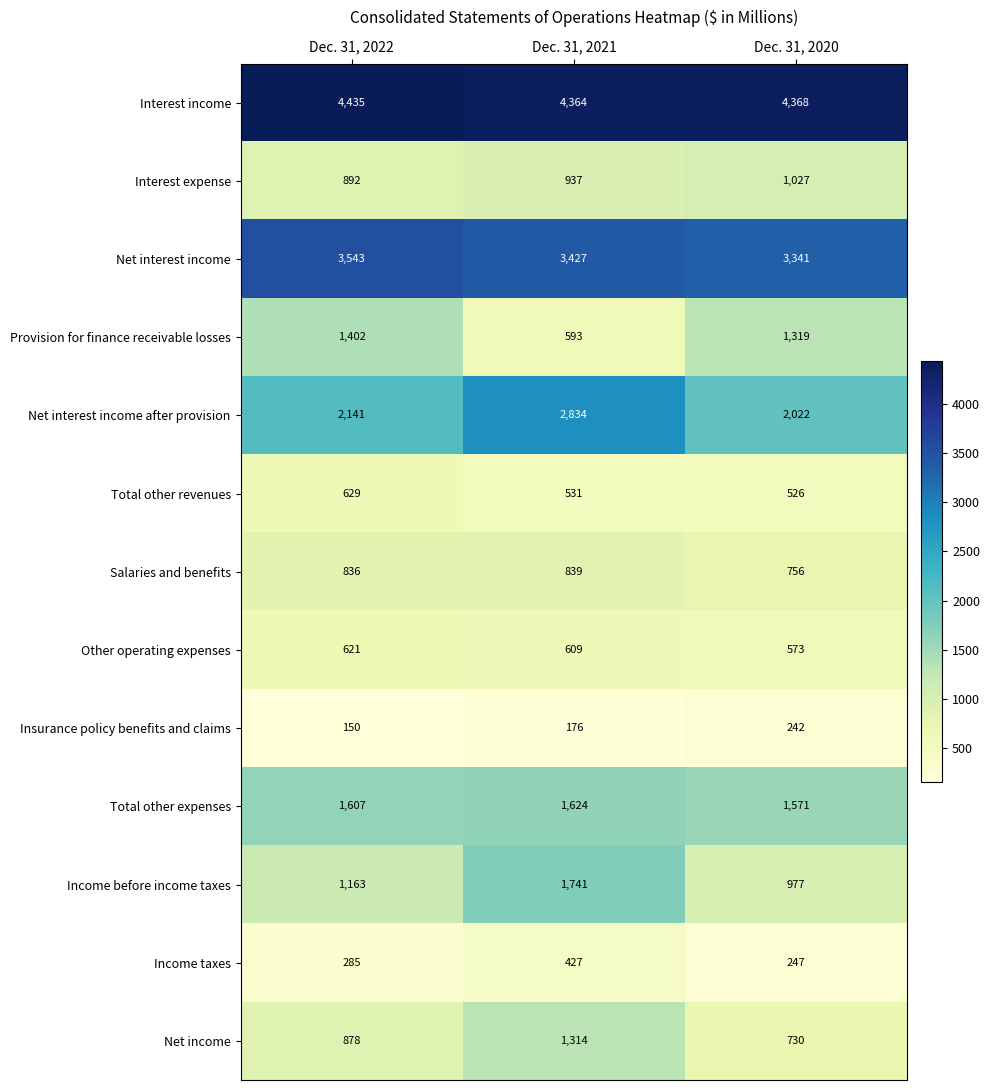

How many categories are shown in the chart?

3